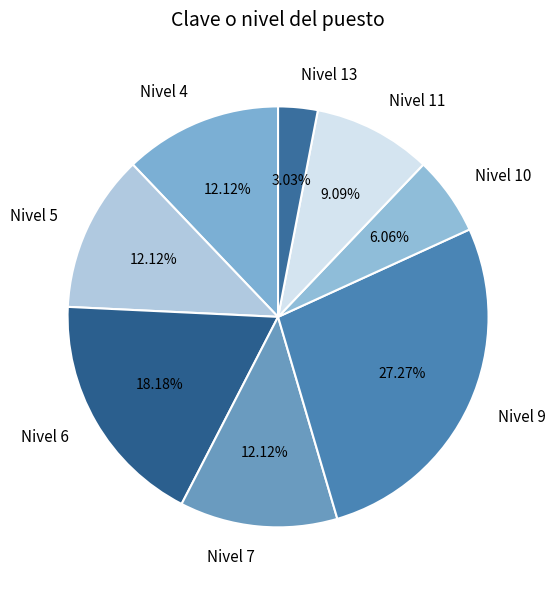

How many slices are in this pie chart?

8